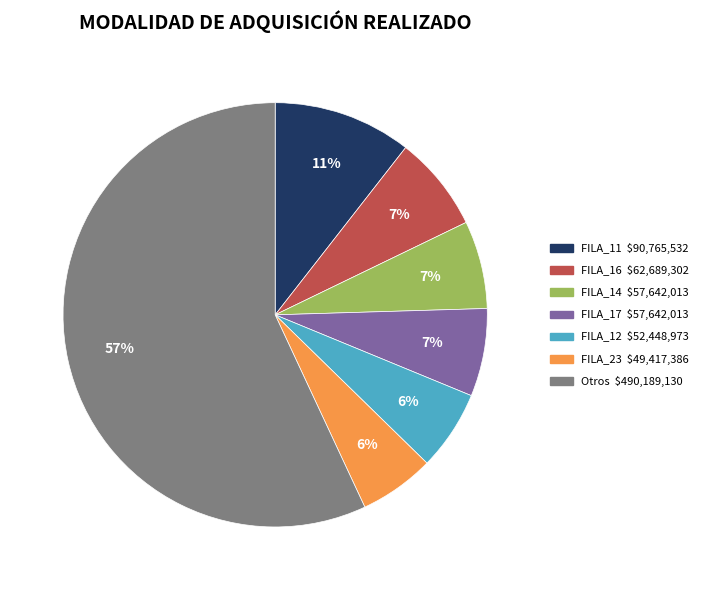

Is there any slice that represents more than half of the pie?

Yes